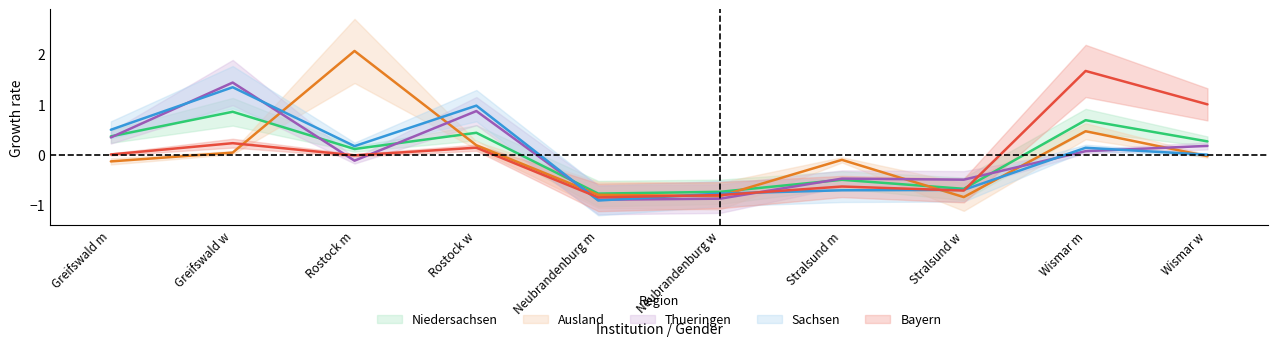

Between which two adjacent categories do Thueringen and Niedersachsen first intersect?

Greifswald m and Greifswald w